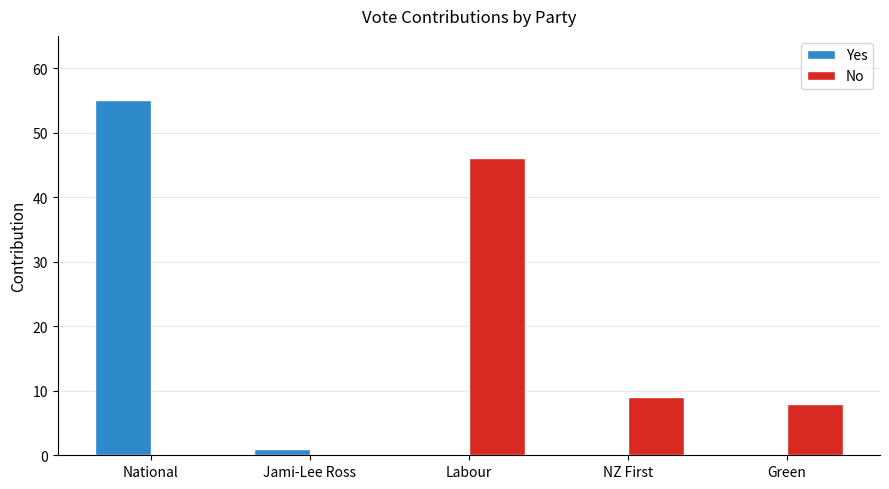

Where is No nearest to the value 23?

NZ First